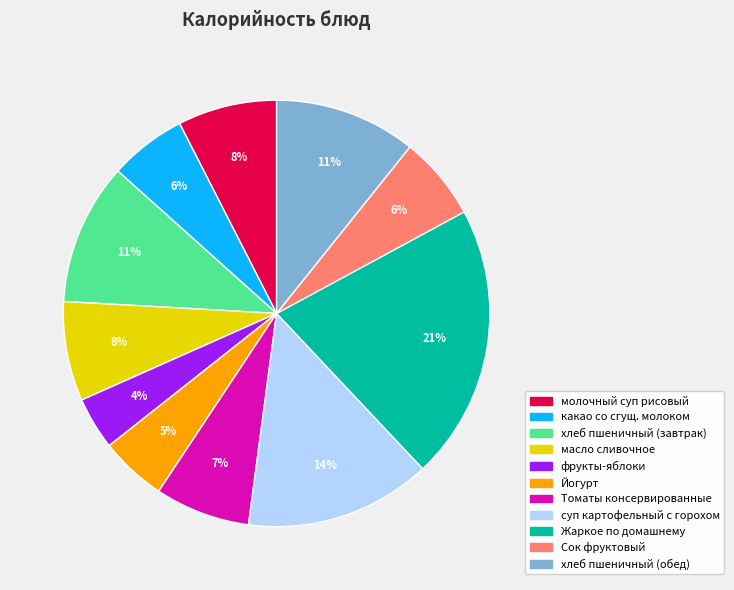

How many segments does this pie chart have?

11